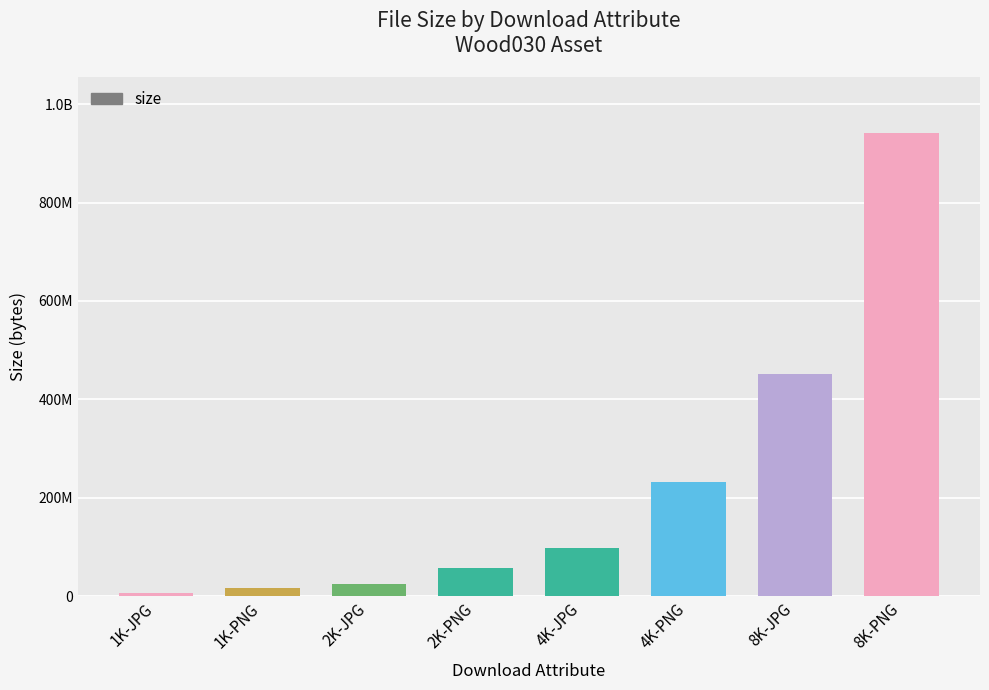

Does the chart contain any negative values?

No